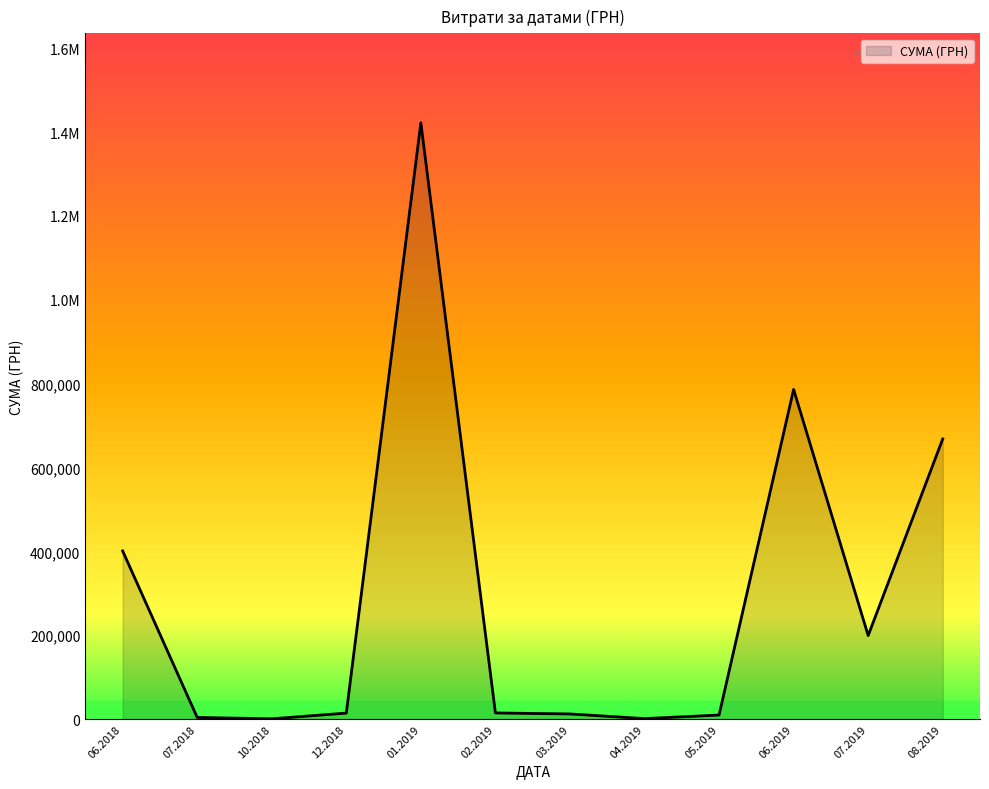

What is the minimum value shown in the chart?

169.3